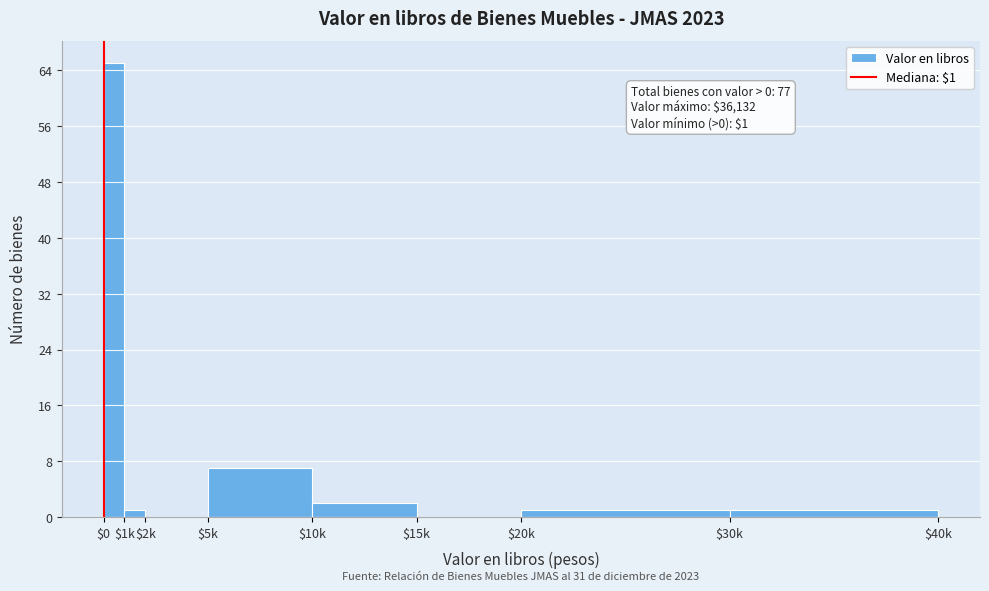

Is it true that the value at $10k is 2?

True